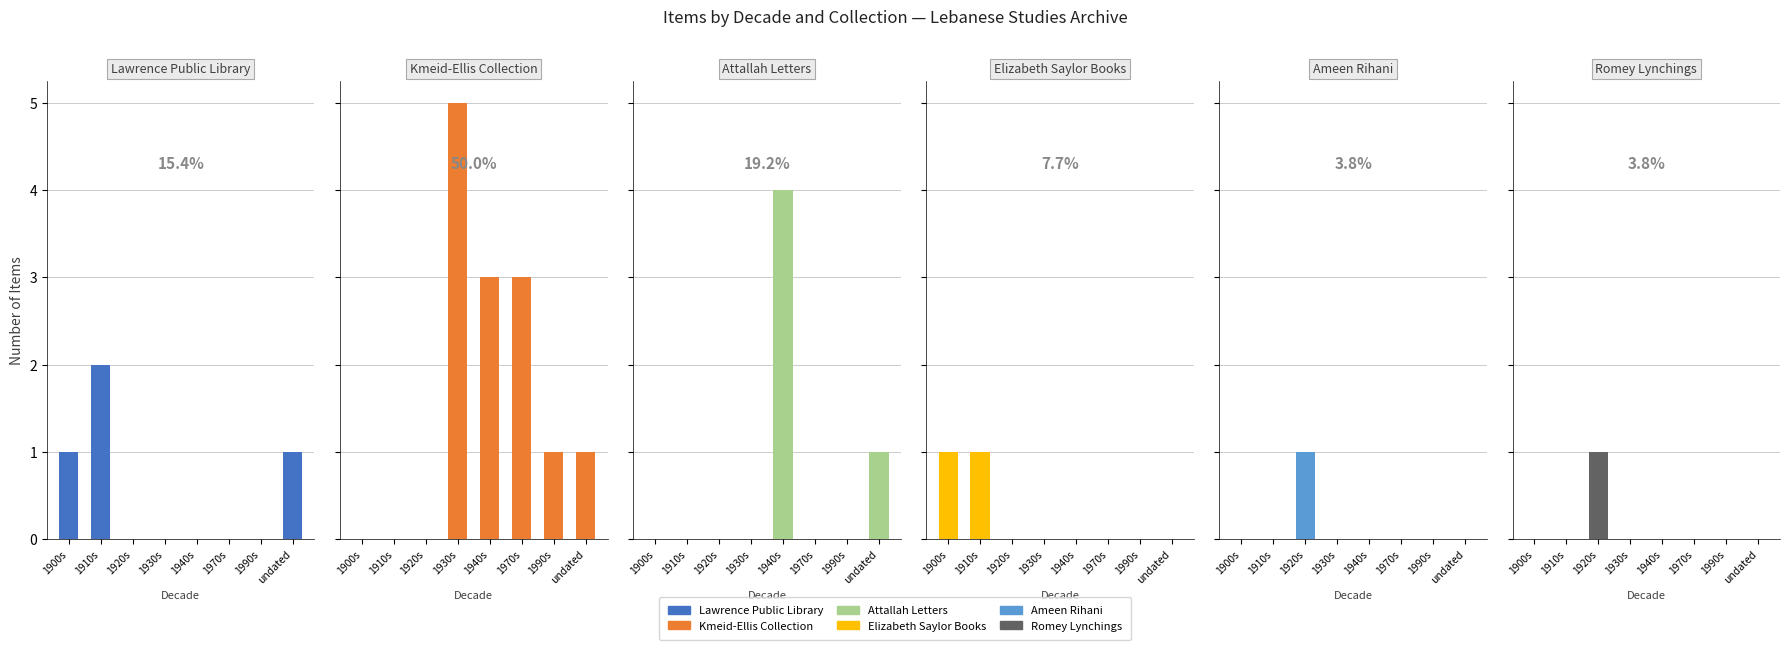

The value of Attallah Letters at 1900s is 3. True or false?

False